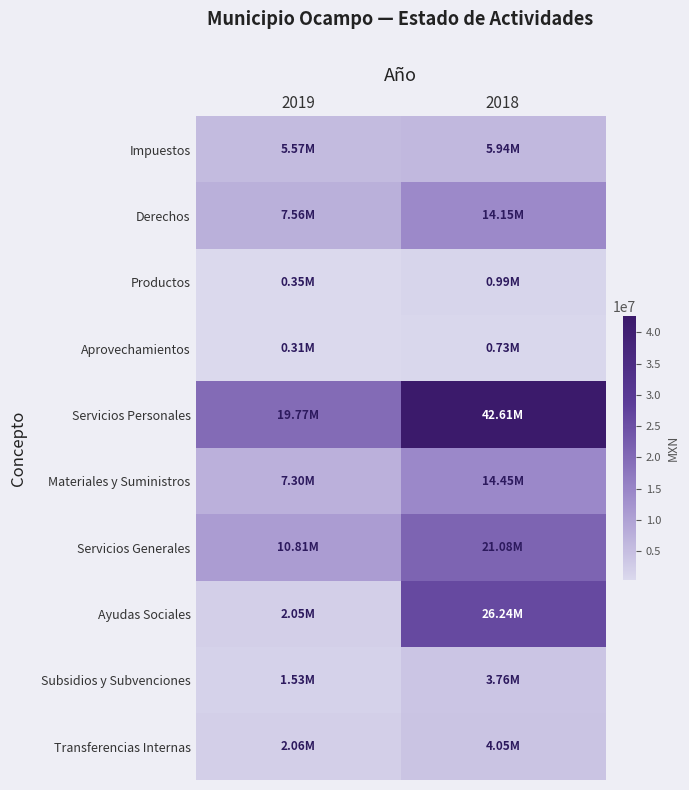

Reading left to right, transcribe all the data shown in this chart.

Impuestos: 2019=5567657.2	2018=5944623.6
Derechos: 2019=7558575.1	2018=14147248.8
Productos: 2019=345622.4	2018=994568.6
Aprovechamientos: 2019=308155.6	2018=732750.6
Servicios Personales: 2019=19768892.1	2018=42614692.9
Materiales y Suministros: 2019=7295509.2	2018=14445869.7
Servicios Generales: 2019=10808301.9	2018=21081535.2
Ayudas Sociales: 2019=2052215.8	2018=26244897.6
Subsidios y Subvenciones: 2019=1528494.4	2018=3761125.8
Transferencias Internas: 2019=2063256.8	2018=4054313.5